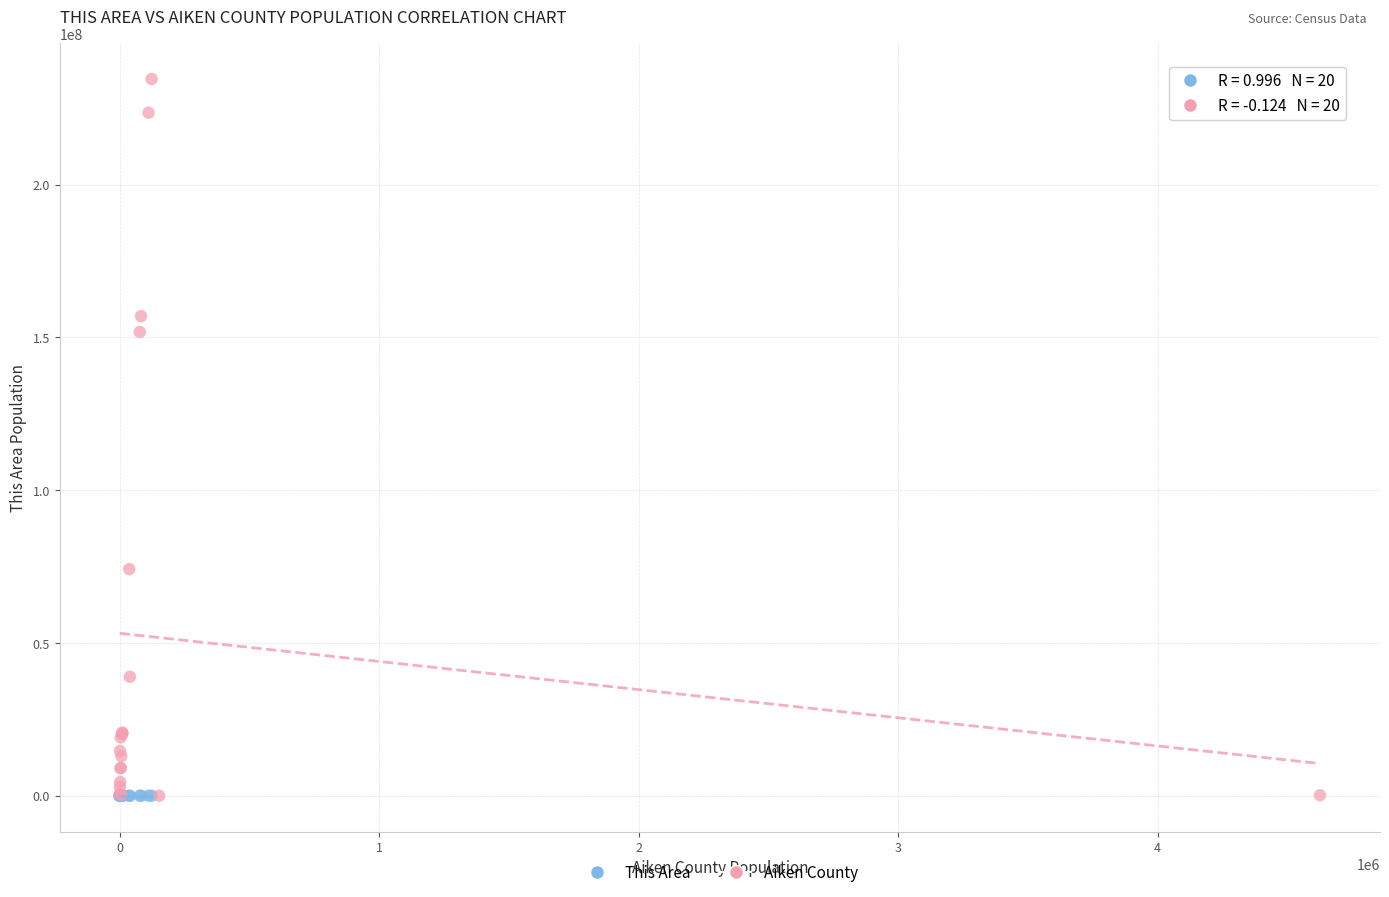

Which series contains the highest Y value?

Aiken County